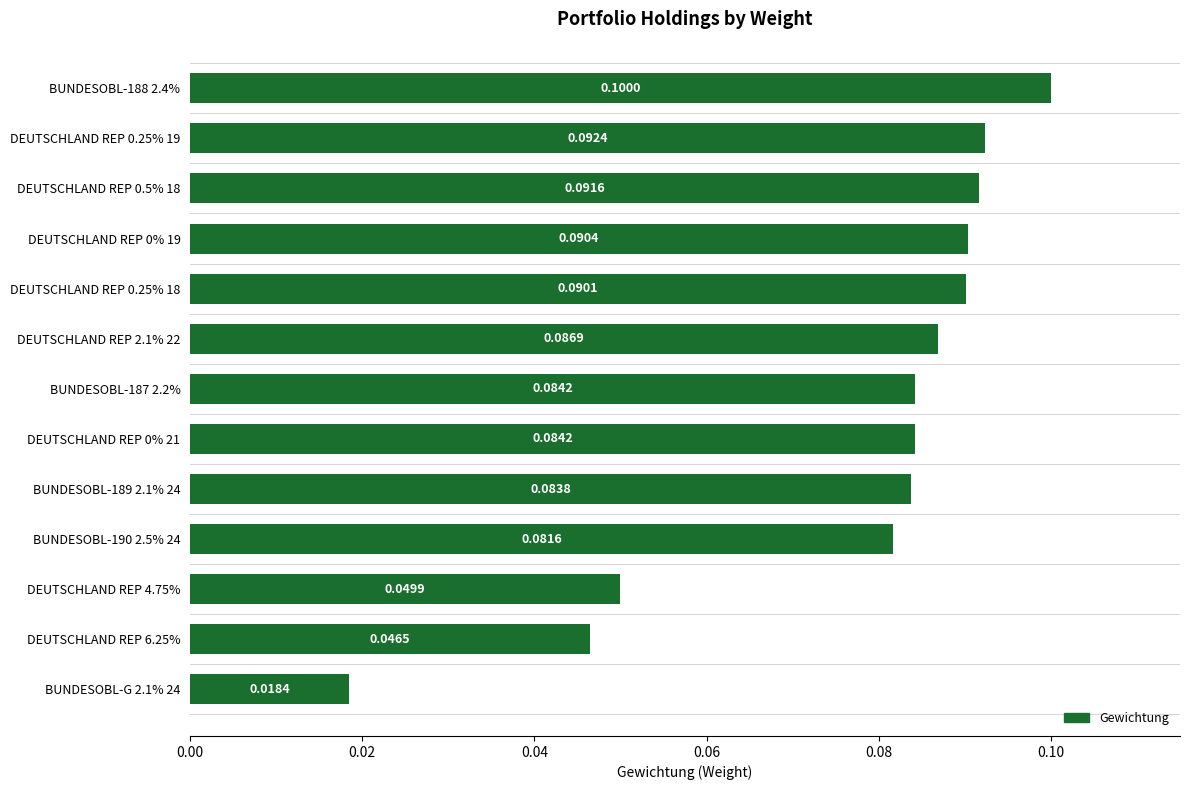

Between DEUTSCHLAND REP 0.5% 18 and DEUTSCHLAND REP 2.1% 22, which is larger?

DEUTSCHLAND REP 0.5% 18